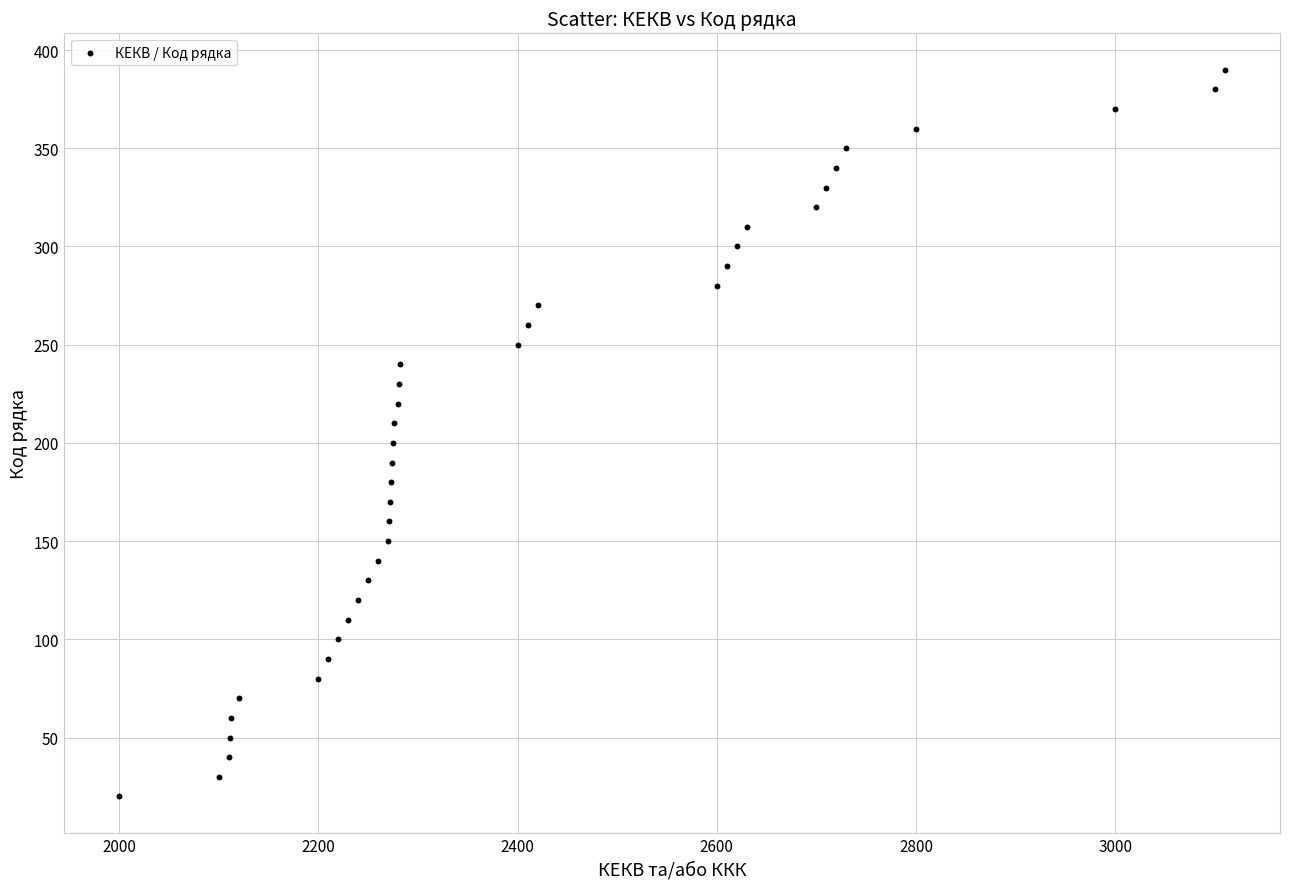

What is the range of Y values (max minus min)?

370